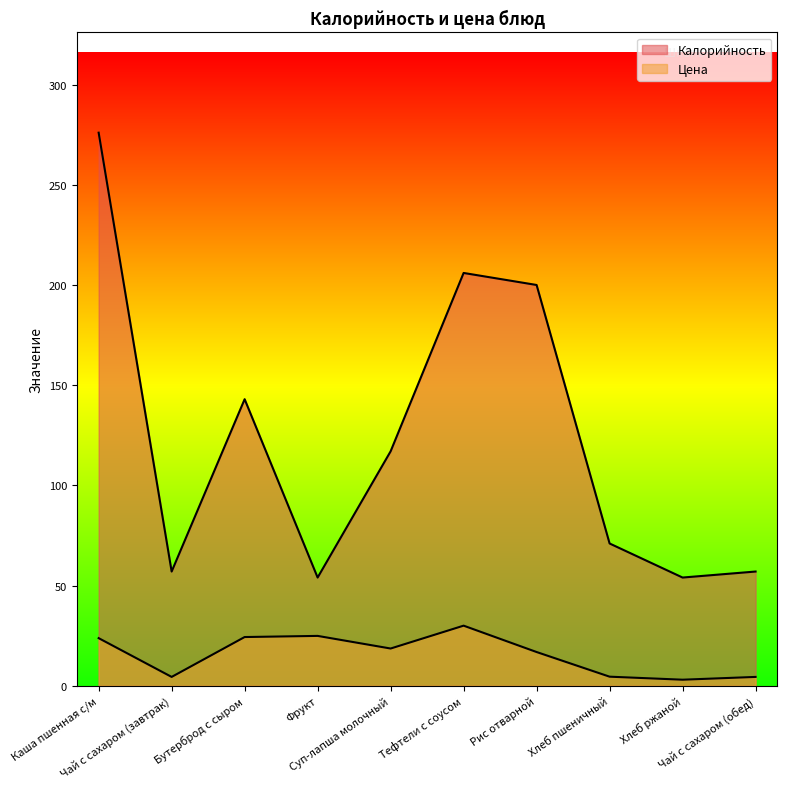

At which label does Цена reach its peak?

Тефтели с соусом